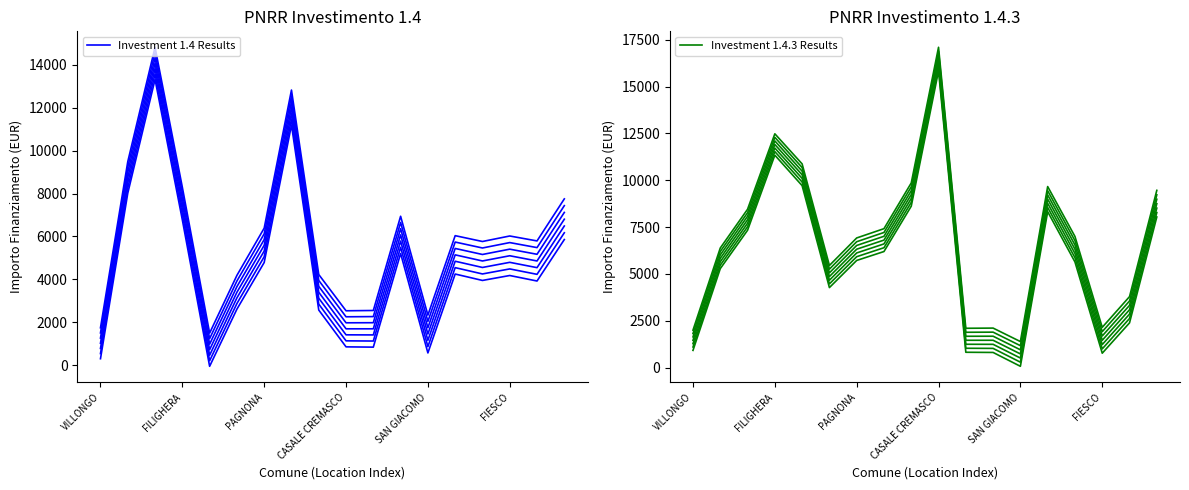

What is the value of the Investment 1.4 Results point at the 8th from the left?

11191.7